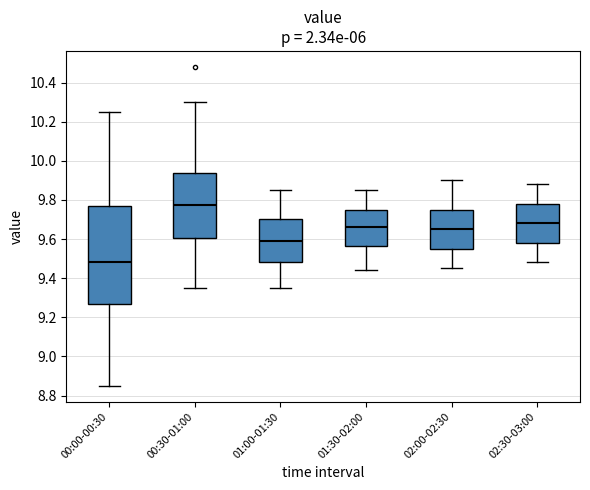

Which box has the lowest median line?

00:00-00:30